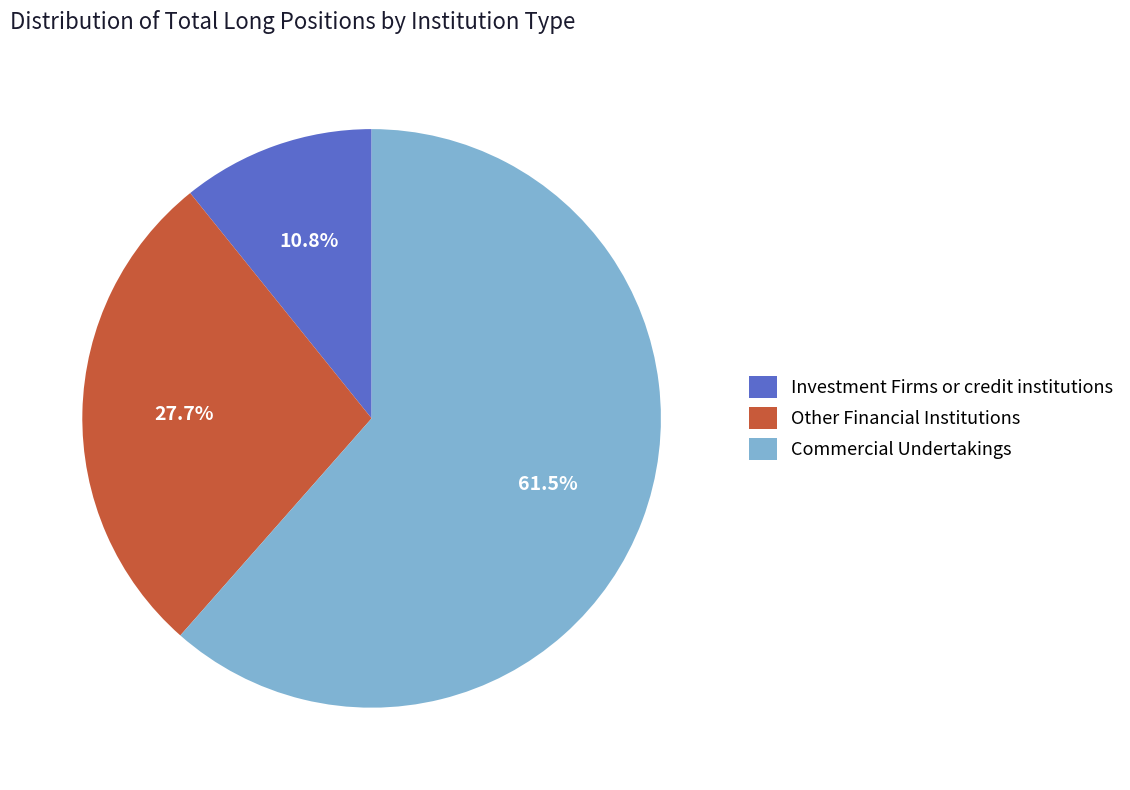

Which has a higher value, Investment Firms or credit institutions or Commercial Undertakings?

Commercial Undertakings